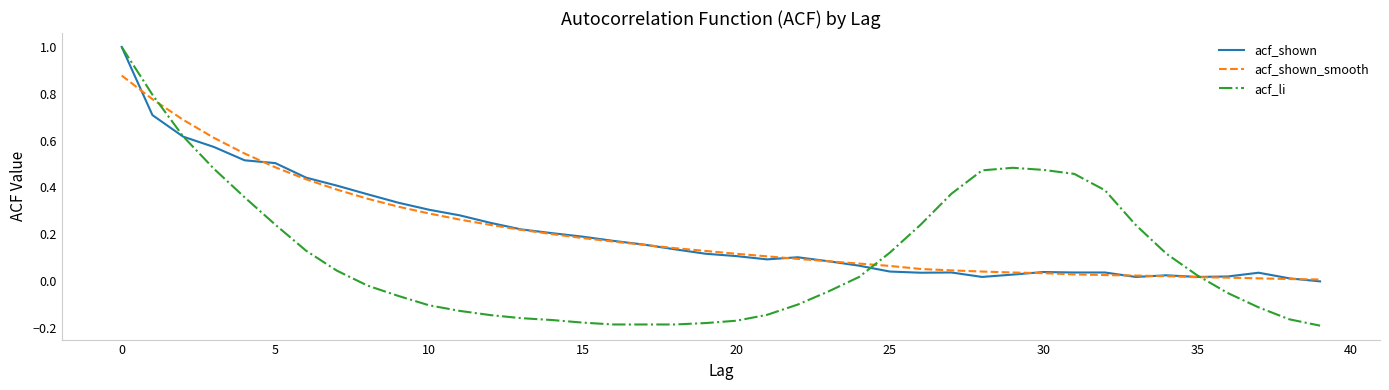

What is the highest value of the acf_li series?

1.0